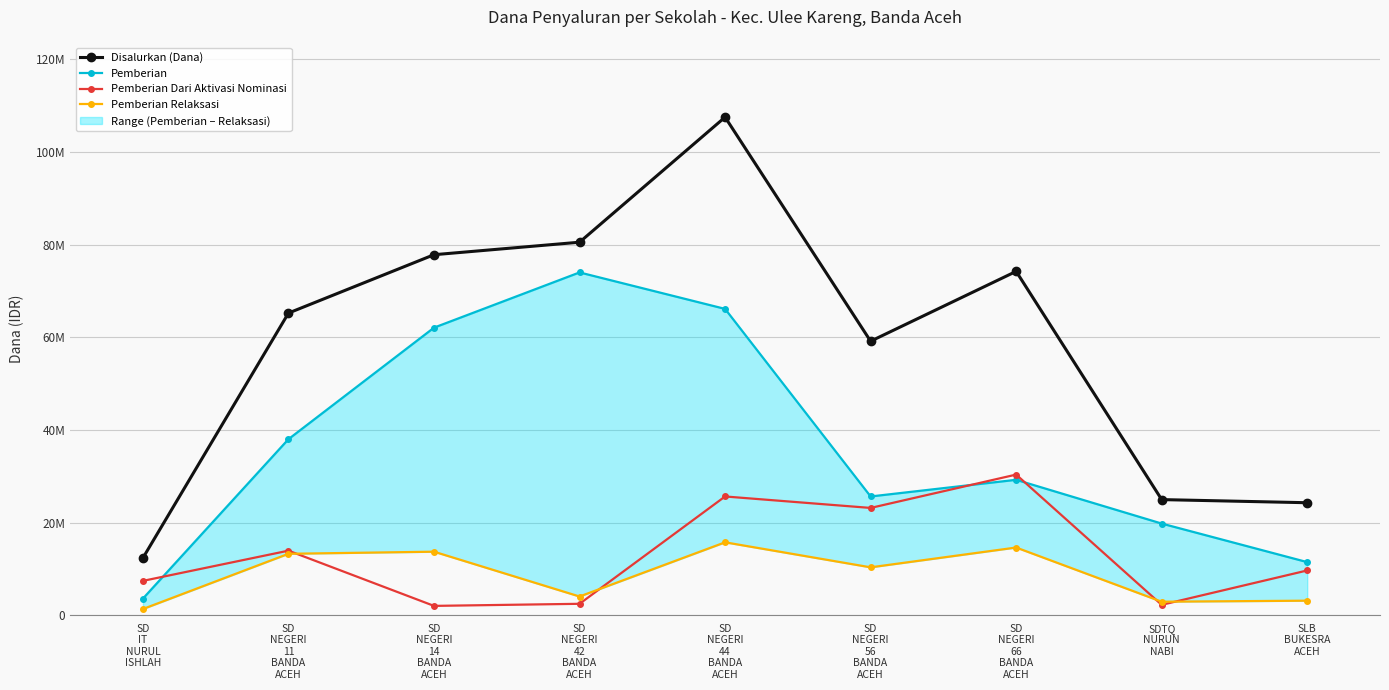

At how many categories does at least one series exceed 76693825?

3